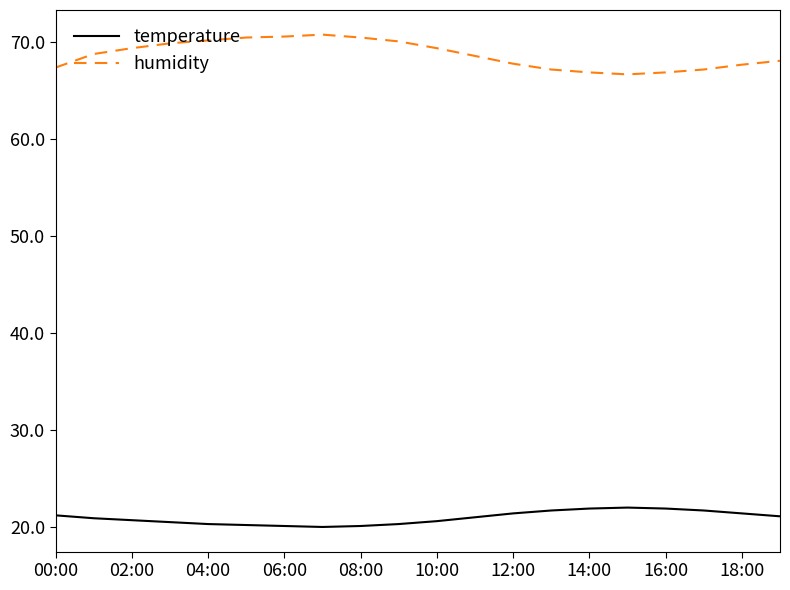

What is the maximum value for temperature?

22.0